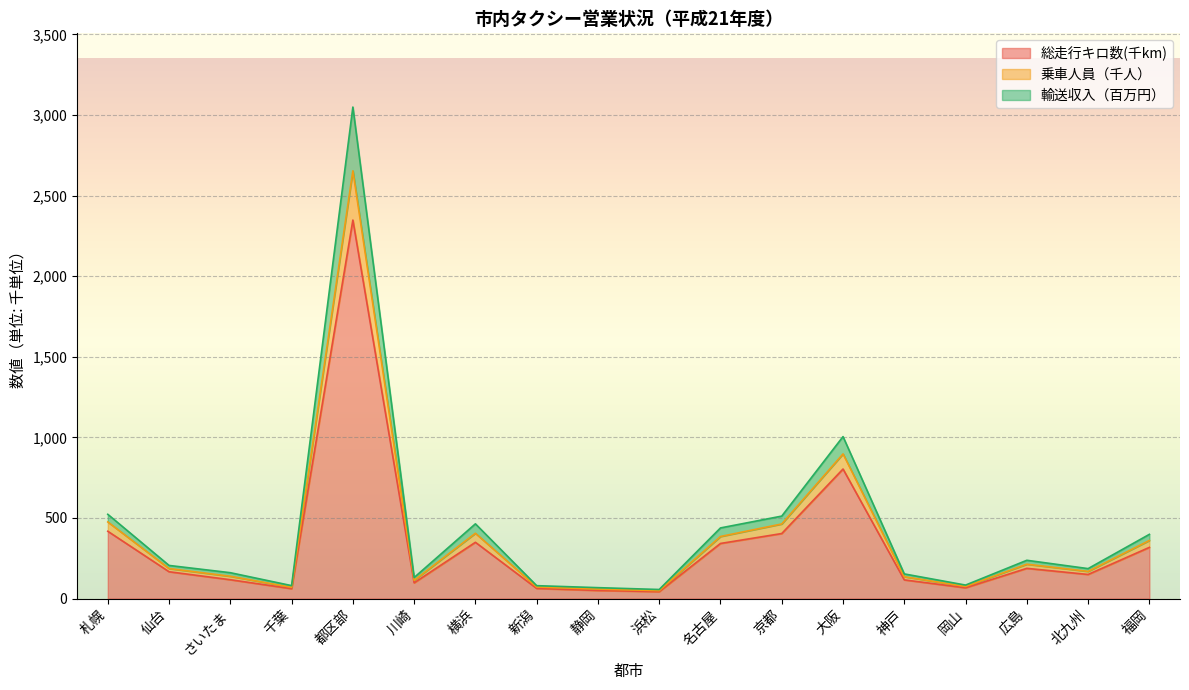

Which category has the highest value in the 総走行キロ数(千km) series?

都区部